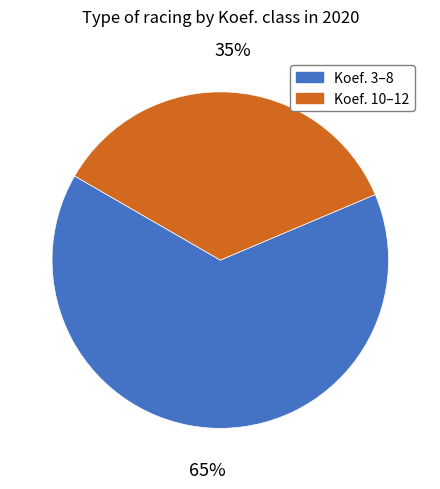

To the nearest percent, what is the average slice percentage?

50%